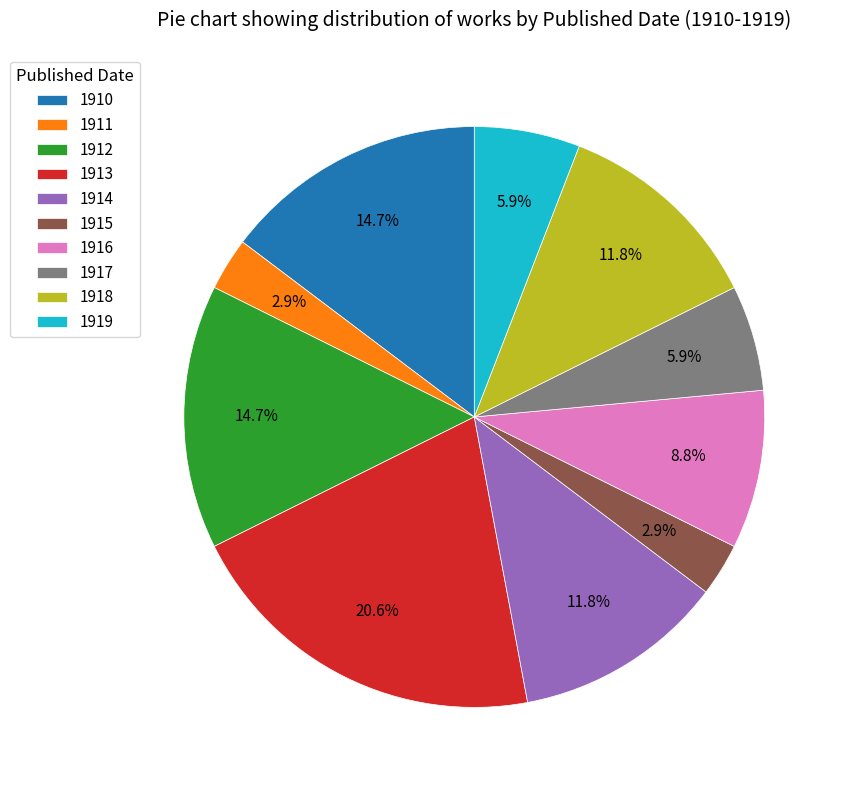

Combined, do 1913 and 1914 account for over 50%?

No